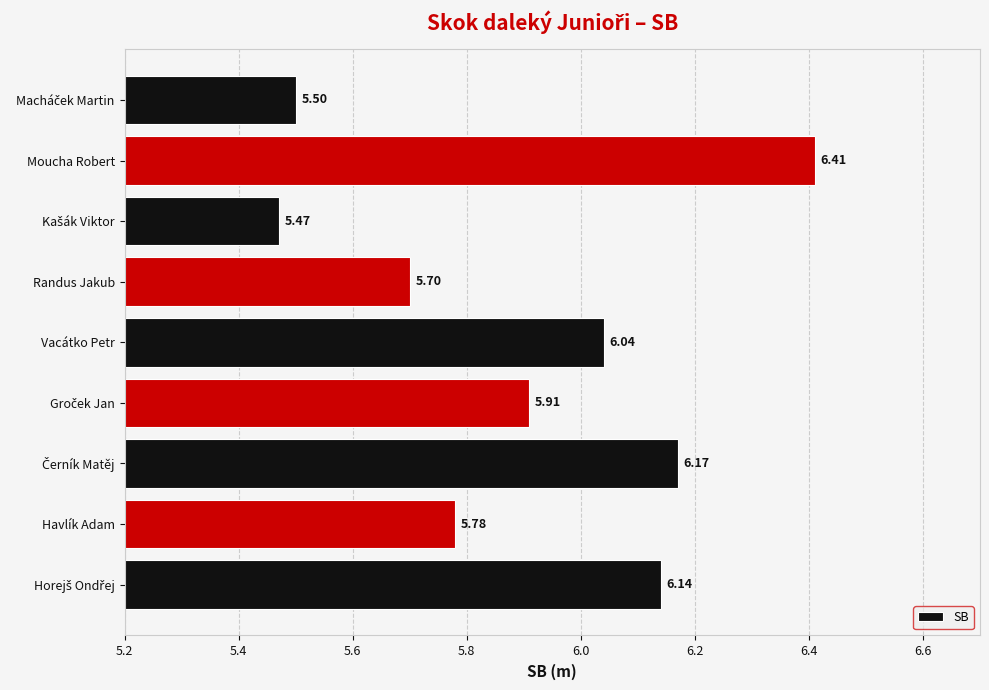

What is the difference between the second highest and minimum values?

0.7